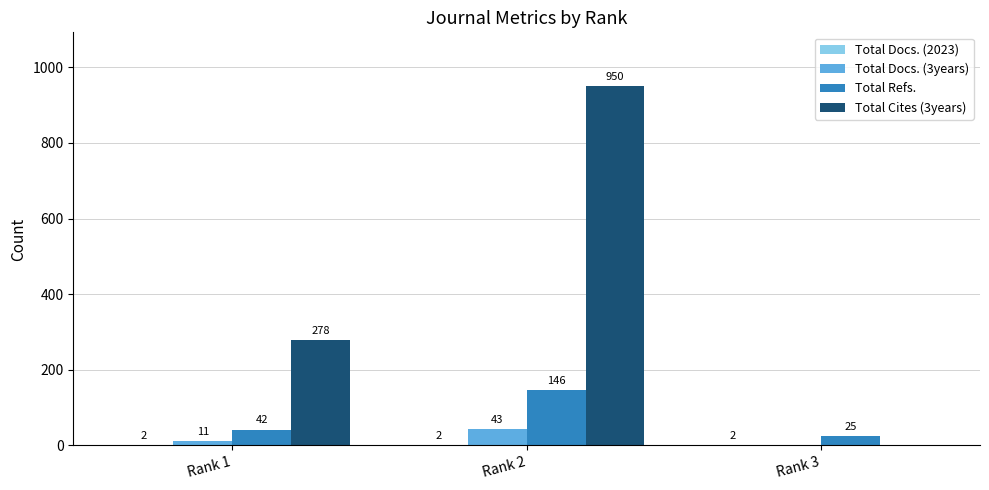

What is the greatest value displayed?

950